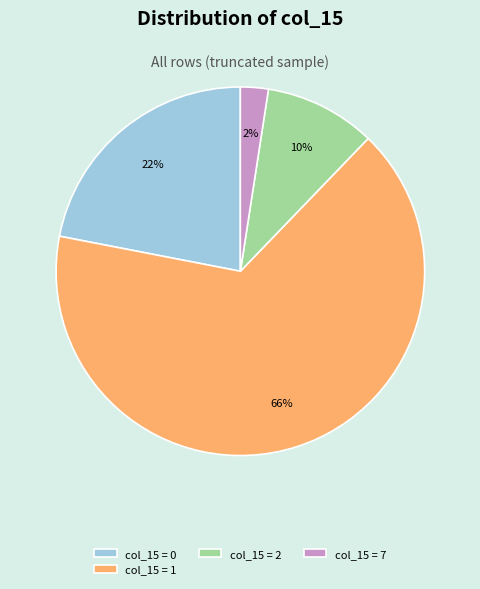

Between col_15 = 0 and col_15 = 7, which is larger?

col_15 = 0